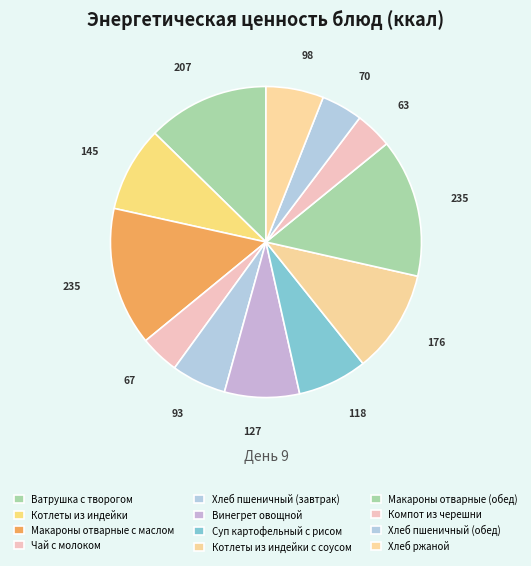

To the nearest percent, what portion does Макароны отварные с маслом represent?

14%